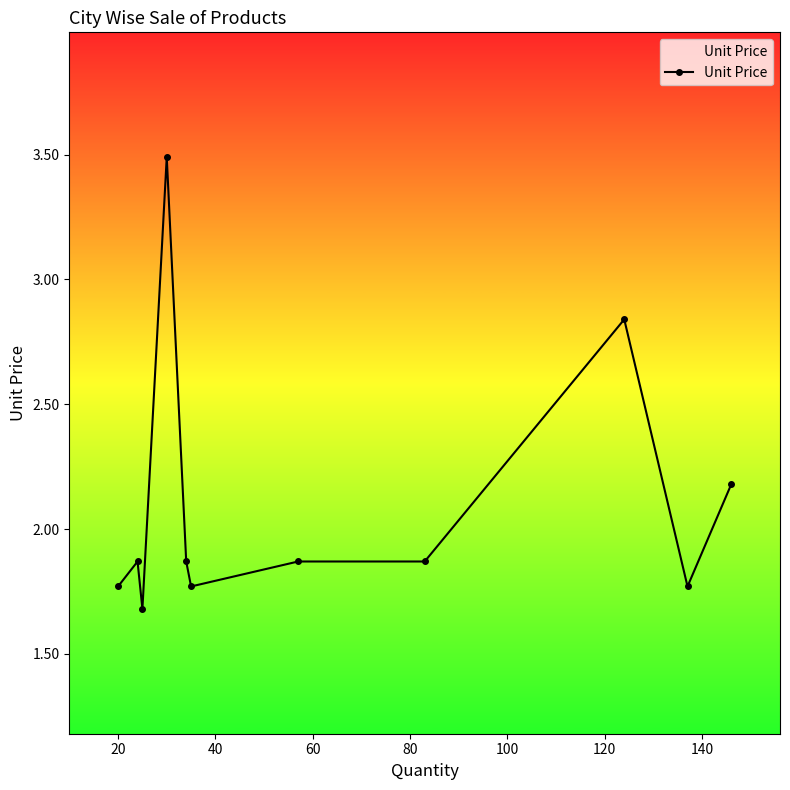

What is the average value?

2.1